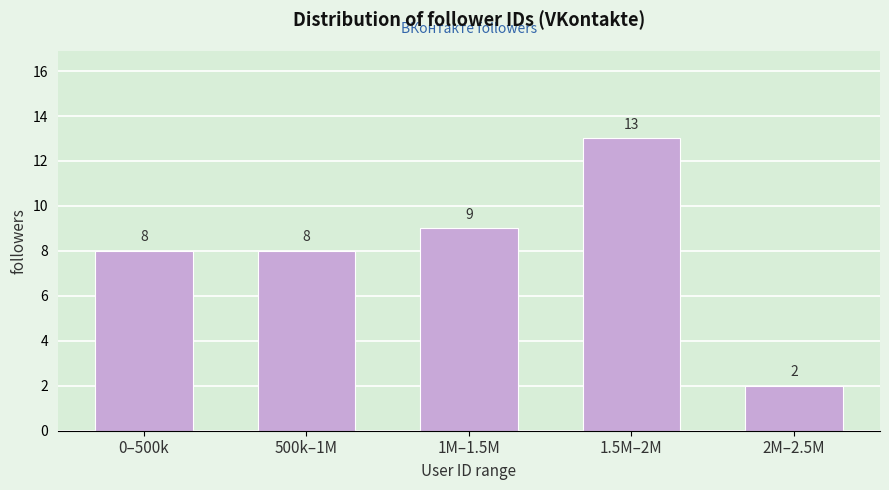

Reading left to right, what are all the values shown in this chart?

8	8	9	13	2